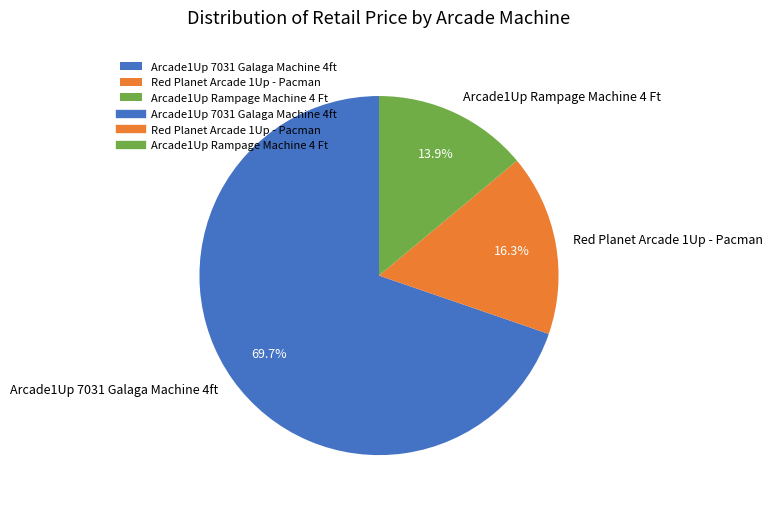

Which slice is the smallest?

Arcade1Up Rampage Machine 4 Ft